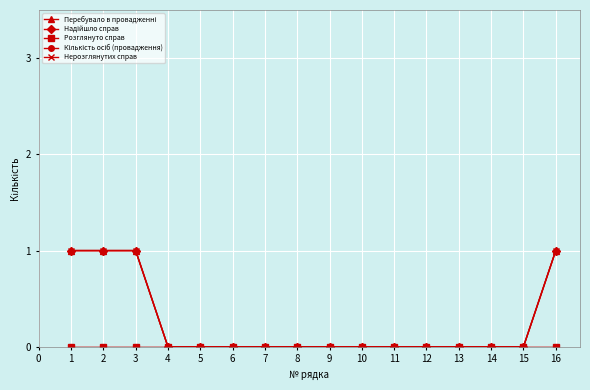

True or false: Розглянуто справ and Перебувало в провадженні intersect in this chart.

False